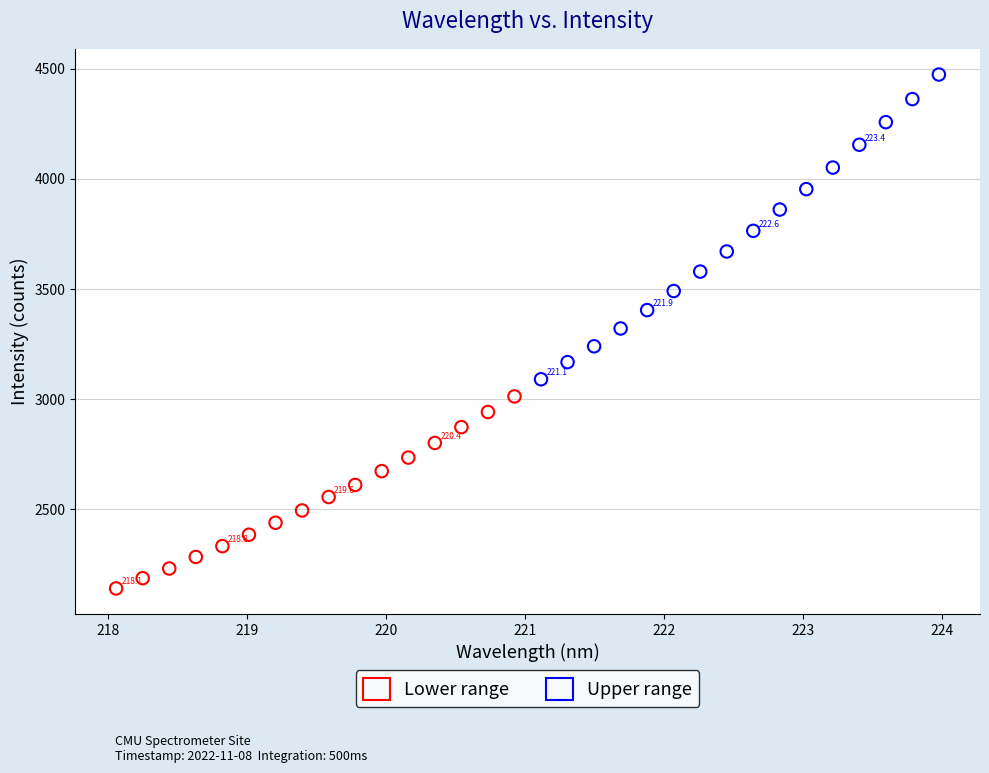

Which series reaches the maximum Y coordinate?

Upper range